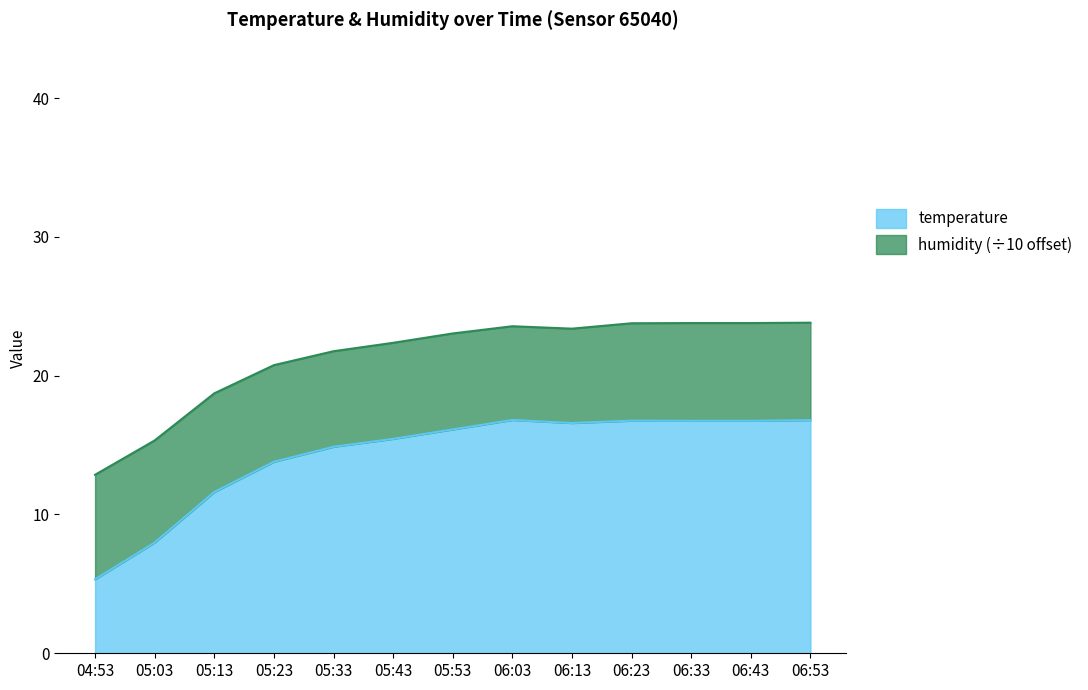

List the labels in order of value, largest first.

06:03, 06:53, 06:23, 06:33, 06:43, 06:13, 05:53, 05:43, 05:33, 05:23, 05:13, 05:03, 04:53